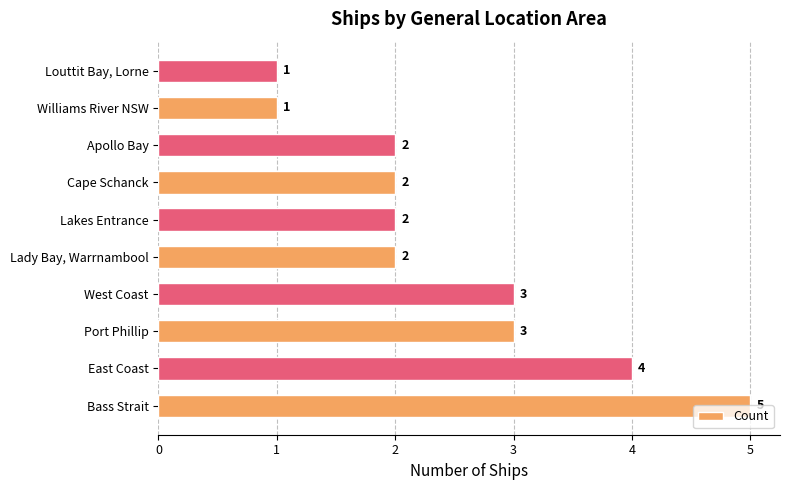

What is the ratio of the value at Port Phillip to the value at Lady Bay, Warrnambool?

1.5